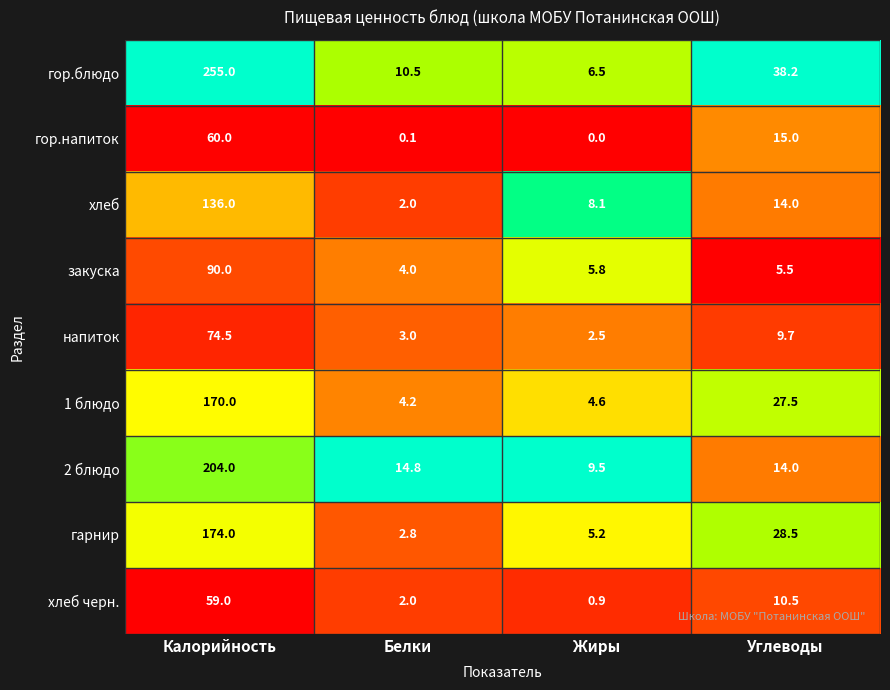

How many series are shown in this chart?

9